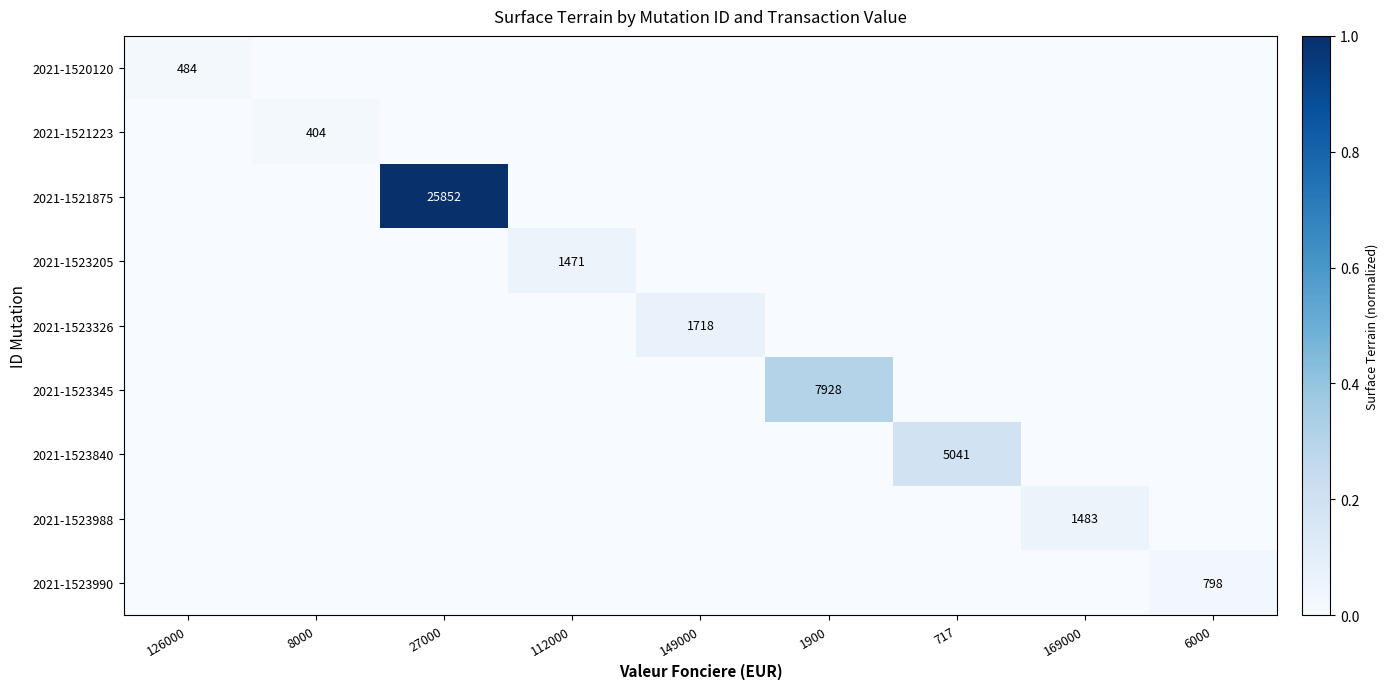

Is it true that 2021-1523326 equals 1718 at 149000?

True